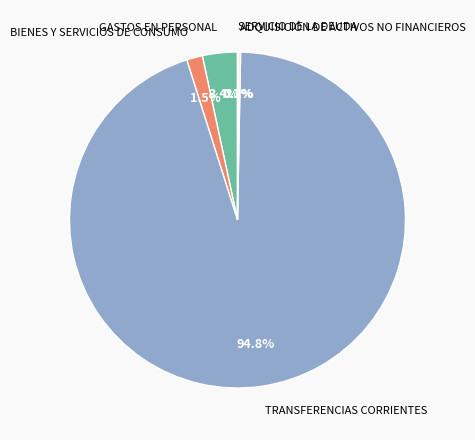

To the nearest percent, what is the difference between the largest and smallest slice percentages?

95%